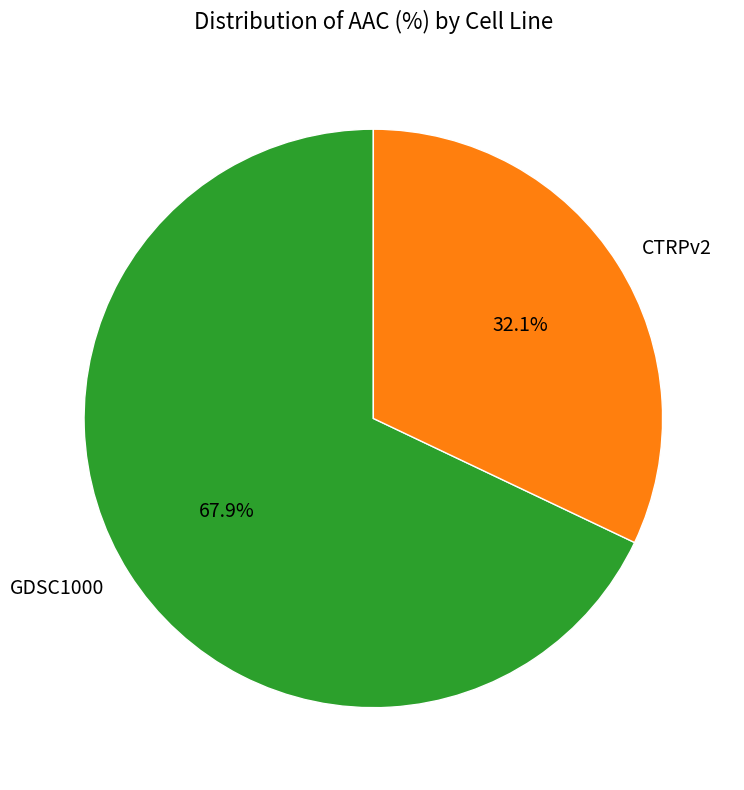

How many segments does this pie chart have?

2